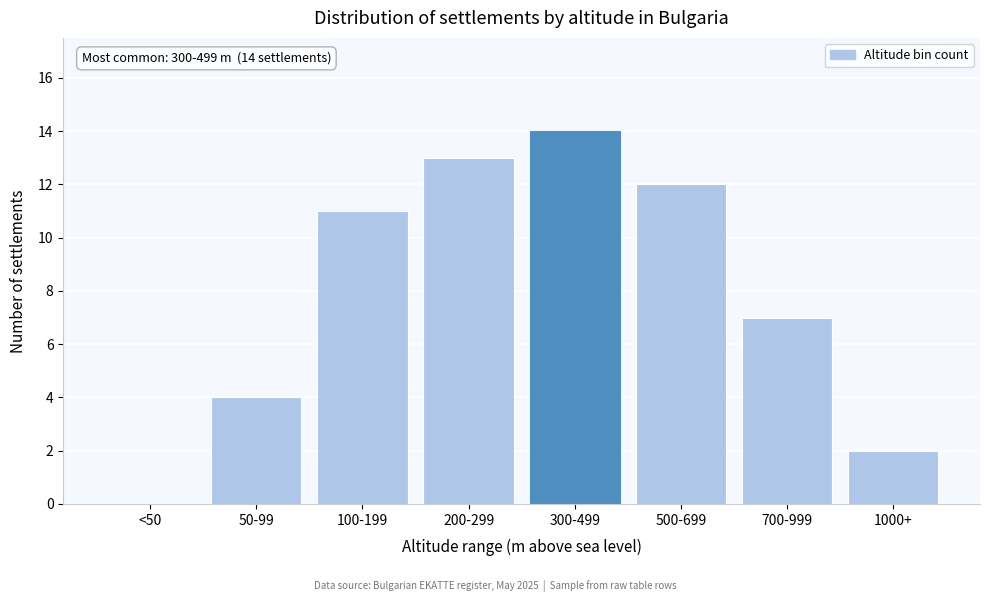

Reading left to right, transcribe all the data shown in this chart.

<50=0	50-99=4	100-199=11	200-299=13	300-499=14	500-699=12	700-999=7	1000+=2